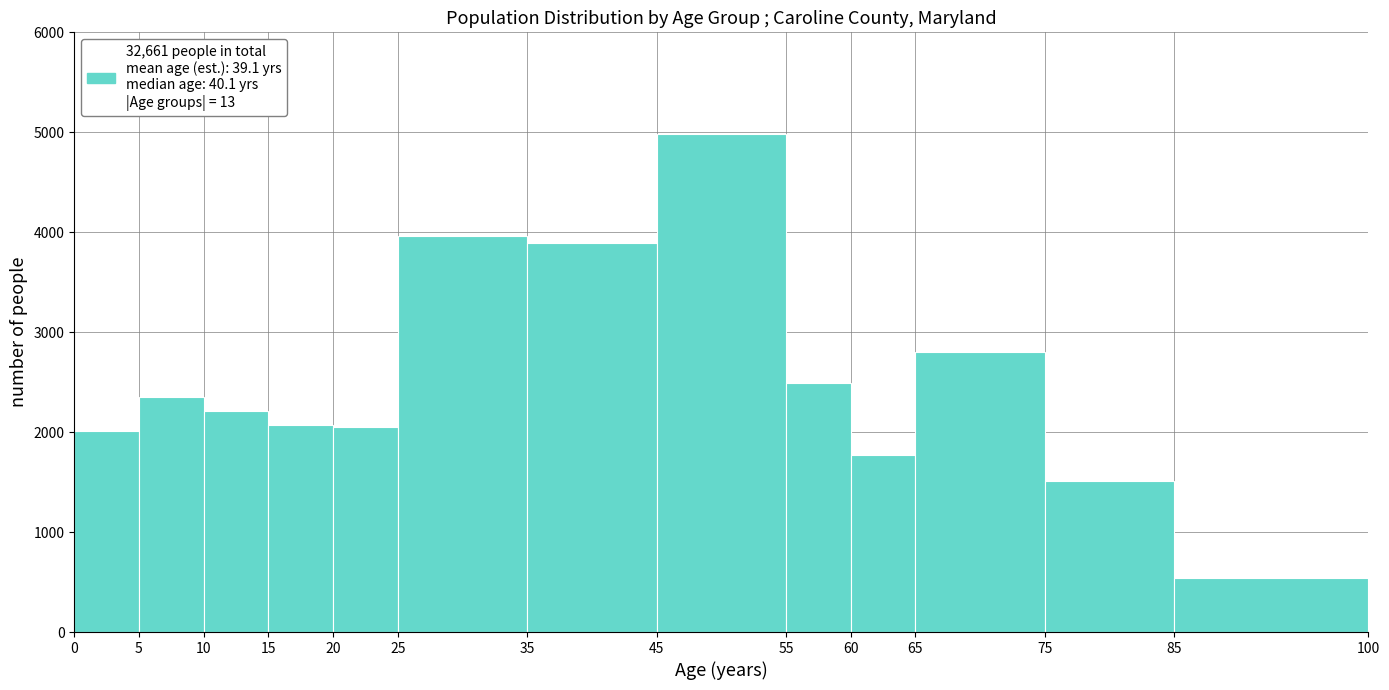

Reading left to right, transcribe this chart: for each bar, give the range it covers on the x-axis and its height. The values are not printed on the chart, so give them approximately, as read against the axis.

0 to 5: 2000
5 to 10: 2300
10 to 15: 2200
15 to 20: 2100
20 to 25: 2000
25 to 35: 4000
35 to 45: 3900
45 to 55: 5000
55 to 60: 2500
60 to 65: 1800
65 to 75: 2800
75 to 85: 1500
85 to 100: 500